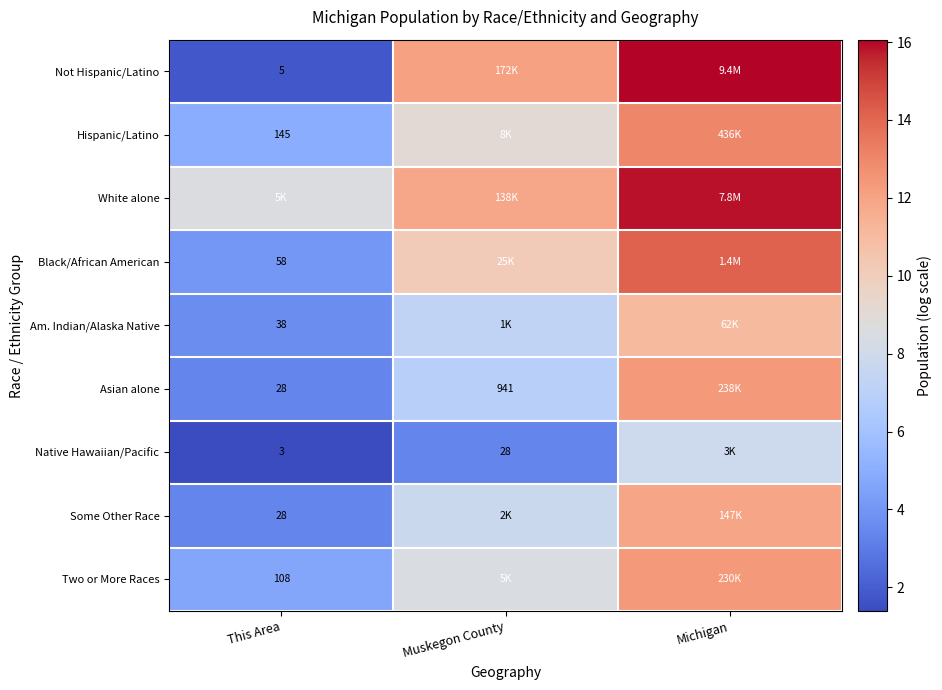

List the labels in order of Black/African American value, smallest first.

This Area, Muskegon County, Michigan